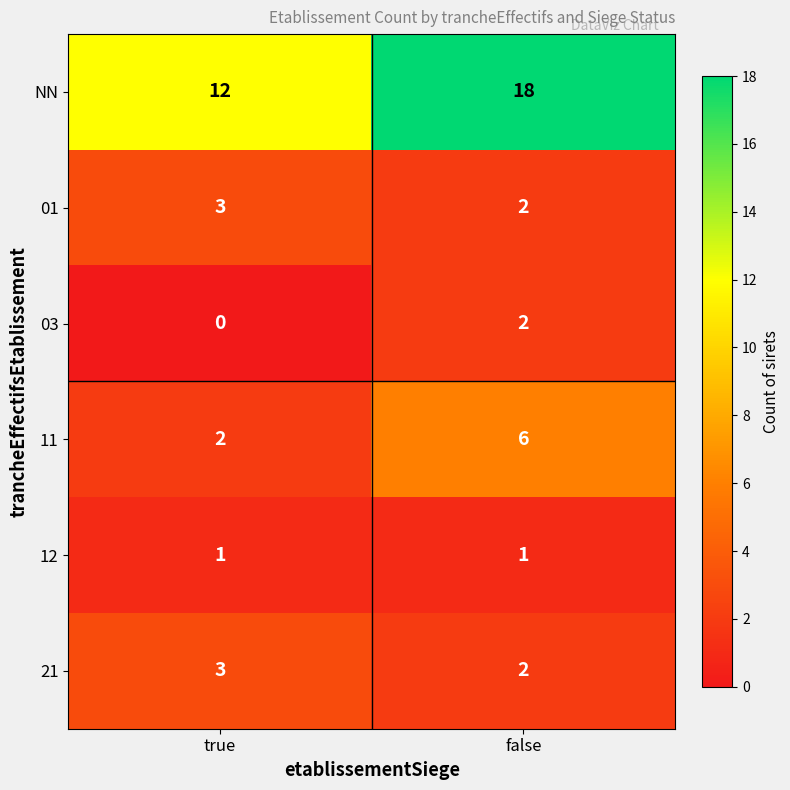

Count the number of data series in this chart.

6